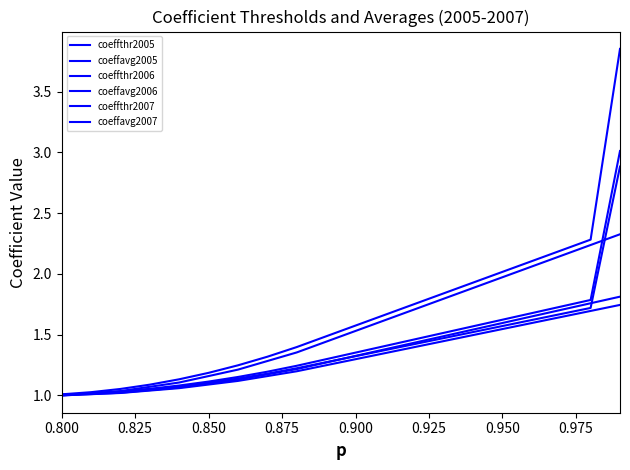

List the series in order of their peak value, lowest first.

coeffthr2006, coeffthr2005, coeffthr2007, coeffavg2006, coeffavg2005, coeffavg2007